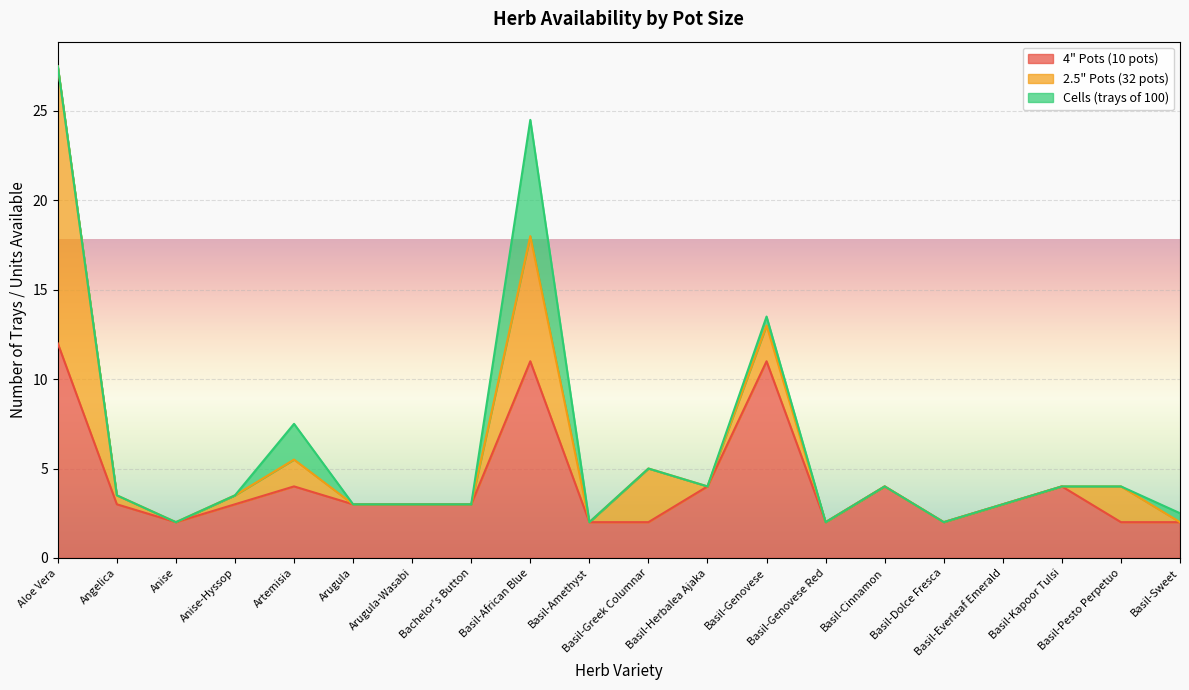

How many positive values does the 2.5" Pots (32 pots) series have?

8